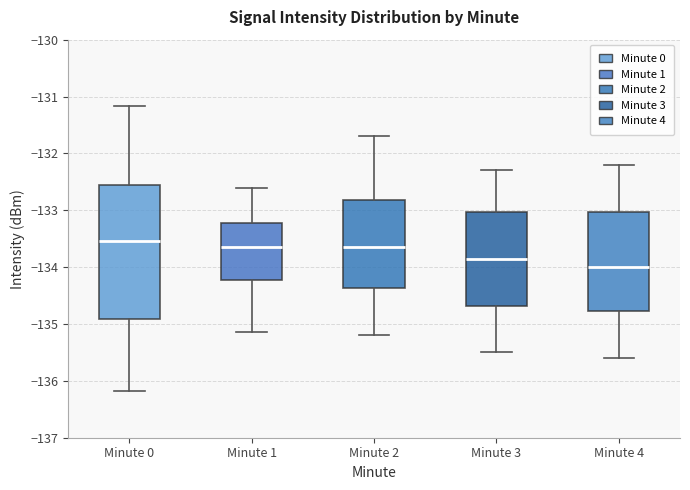

Reading left to right, read every box against the y-axis: the position of its median line, the range the box covers, and the ends of its whiskers. The values are not printed on the chart, so give them approximately, as read against the axis.

Minute 0: median -133.5, box -134.9 to -132.6, whiskers -136.2 to -131.2
Minute 1: median -133.6, box -134.2 to -133.2, whiskers -135.1 to -132.6
Minute 2: median -133.6, box -134.4 to -132.8, whiskers -135.2 to -131.7
Minute 3: median -133.8, box -134.7 to -133.0, whiskers -135.5 to -132.3
Minute 4: median -134.0, box -134.8 to -133.0, whiskers -135.6 to -132.2